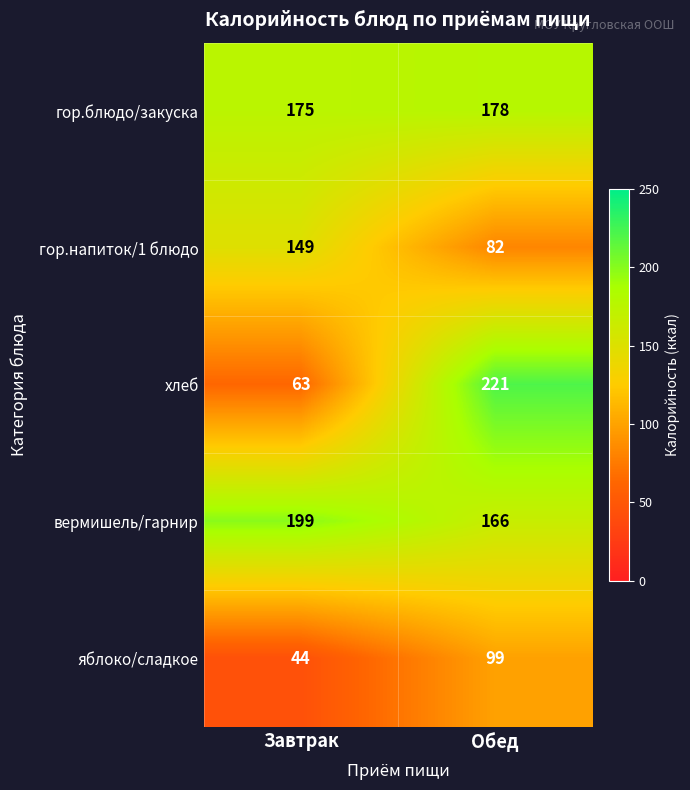

Reading left to right, list all the values displayed in this chart.

гор.блюдо/закуска: 175	178
гор.напиток/1 блюдо: 149	82
хлеб: 63	221
вермишель/гарнир: 199	166
яблоко/сладкое: 44	99